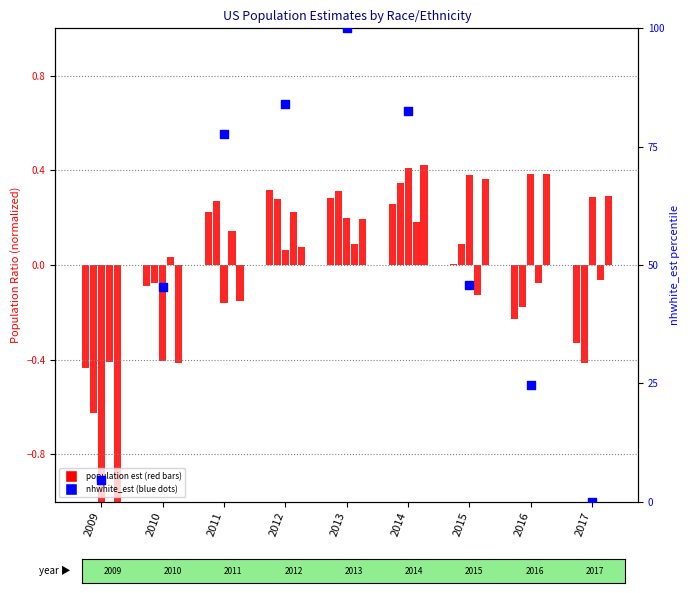

At how many categories does at least one series exceed 90?

1